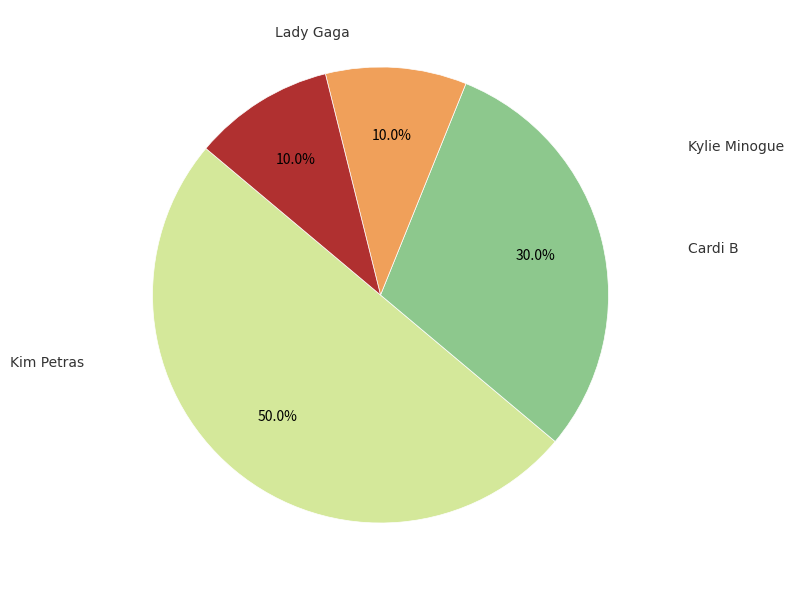

Does any single category account for the majority?

No